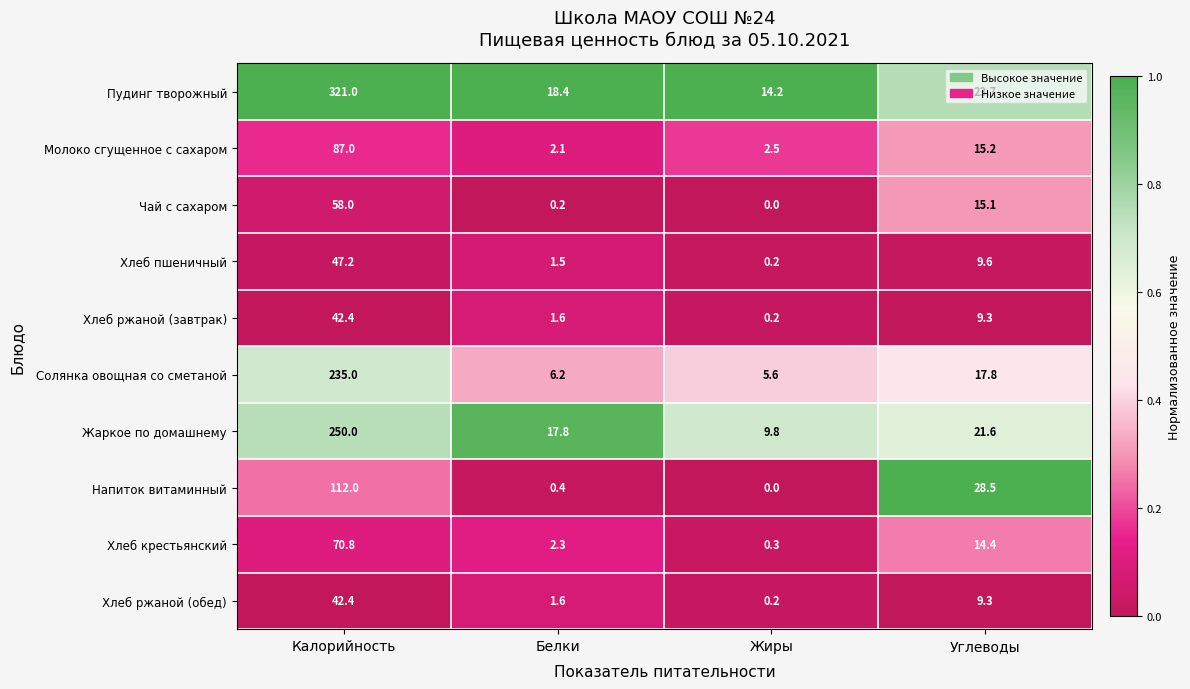

Which series has the largest total across all categories?

Пудинг творожный